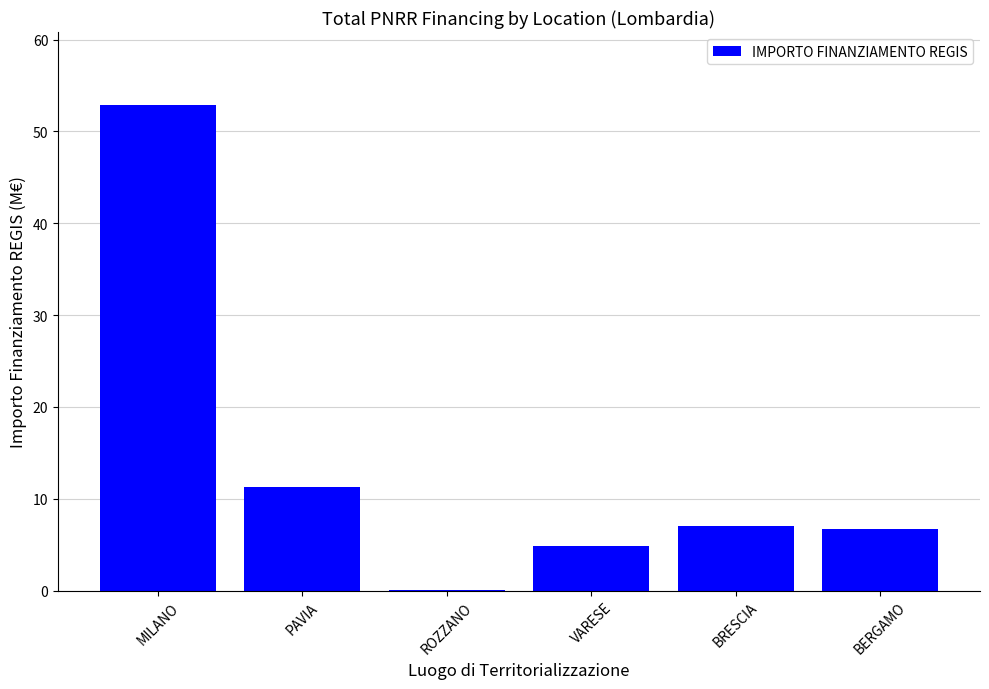

At which category does the chart reach its peak across all series?

MILANO